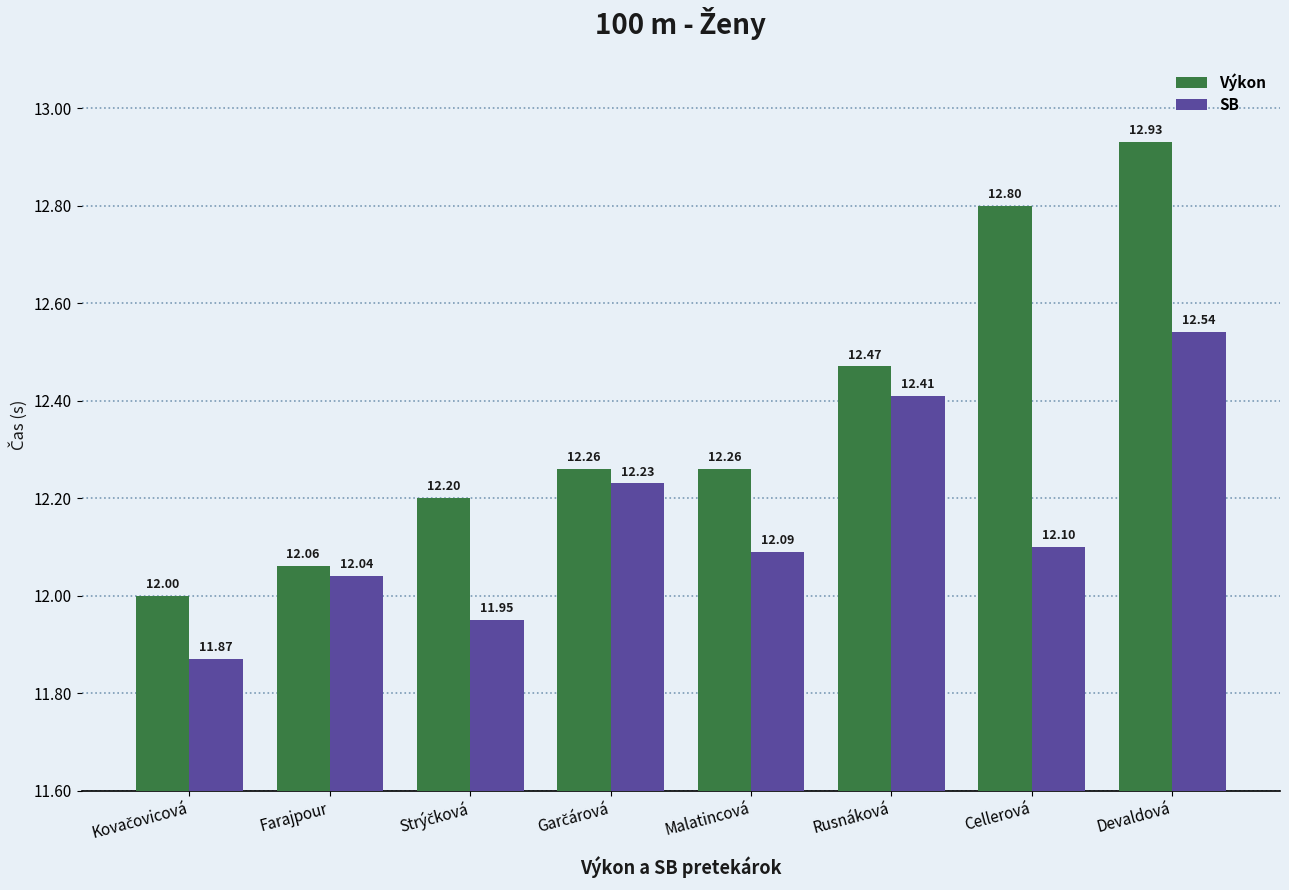

What is the sum of all Výkon values?

99.0